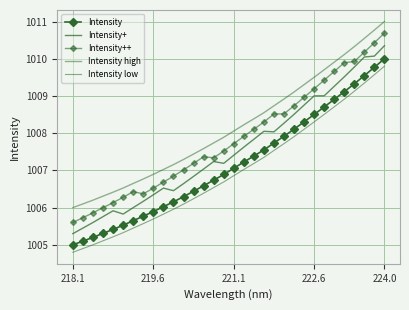

Is this an area chart (filled region under the line)?

No